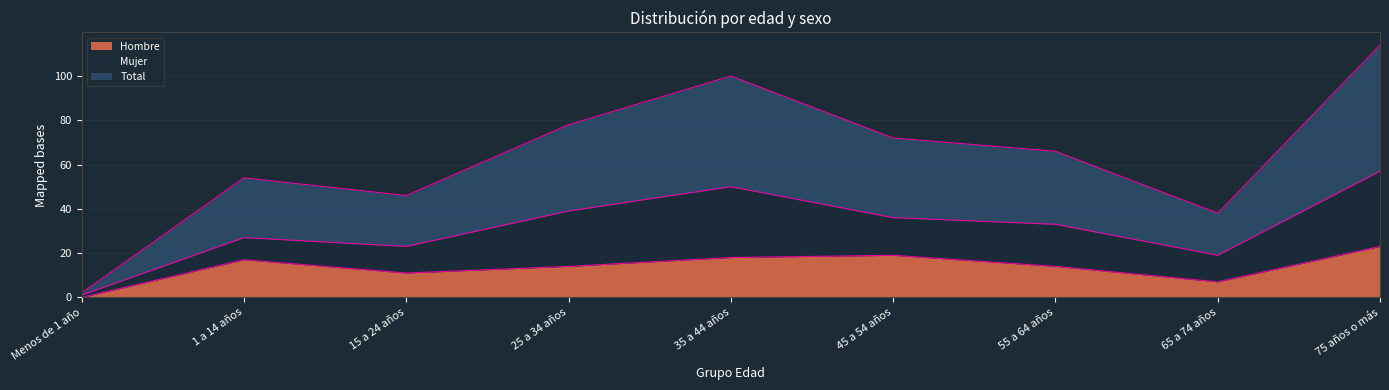

What is the total value across all series at 55 a 64 años?

47